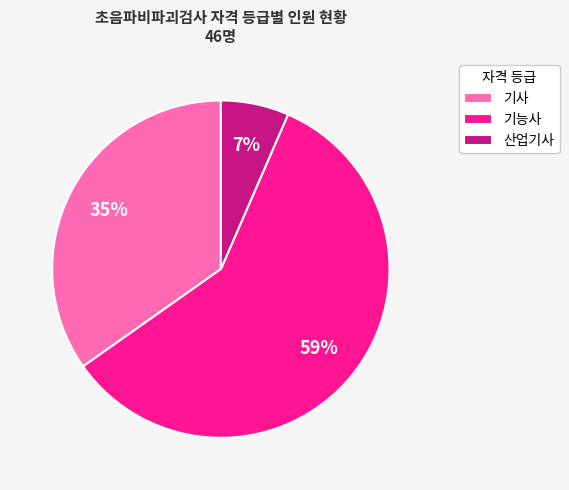

To the nearest percent, what is the difference between the 기사 and 기능사 slice percentages?

24%